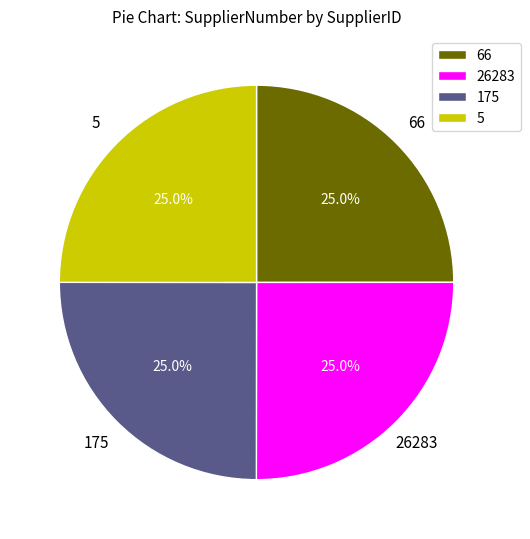

Approximately how many times larger is the value at 66 compared to 175?

1.0